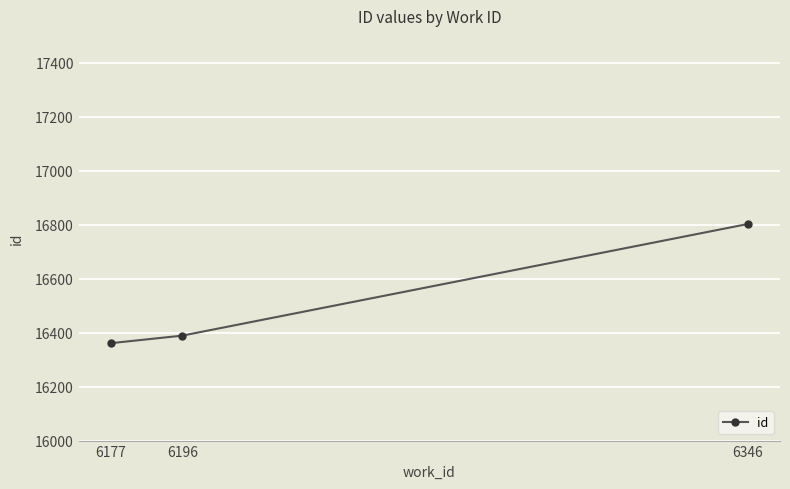

True or false: the data shows 16389 at 6196.

True